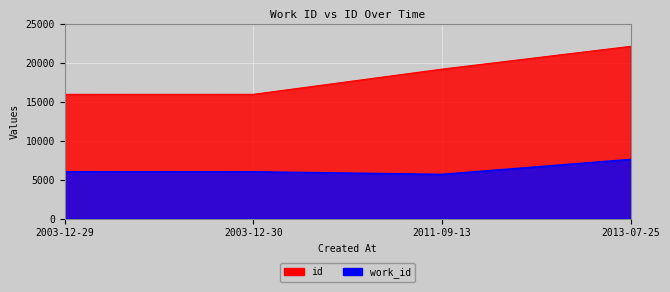

Reading left to right, what are all the values shown in this chart?

work_id: 2003-12-29=5987	2003-12-30=5990	2011-09-13=5658	2013-07-25=7575
id: 2003-12-29=15922	2003-12-30=15925	2011-09-13=19154	2013-07-25=22076